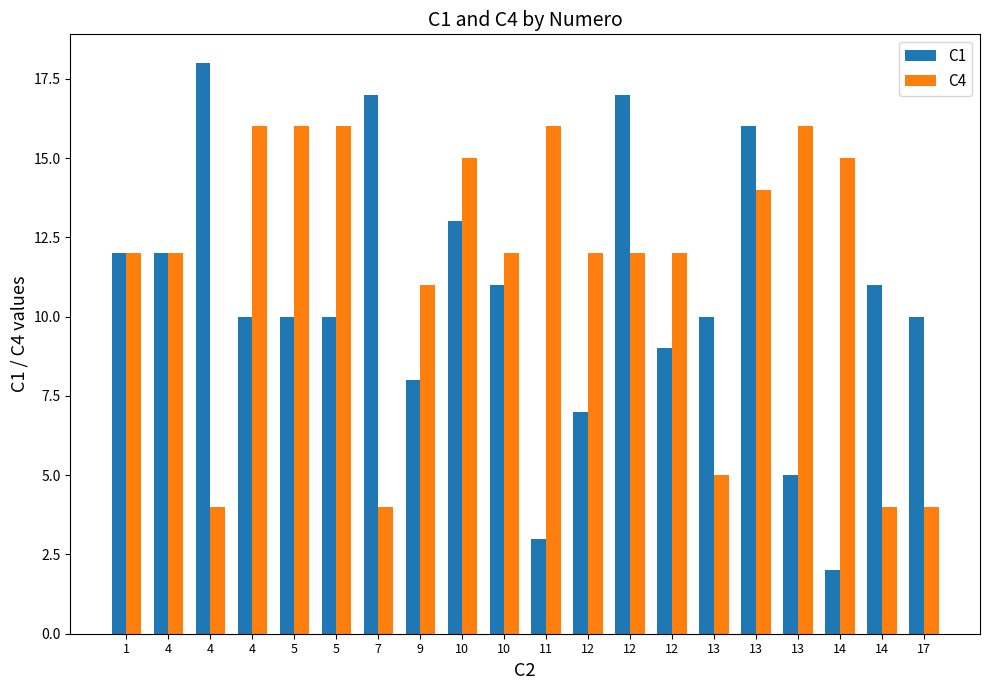

What is the lowest value of the C1 series?

2